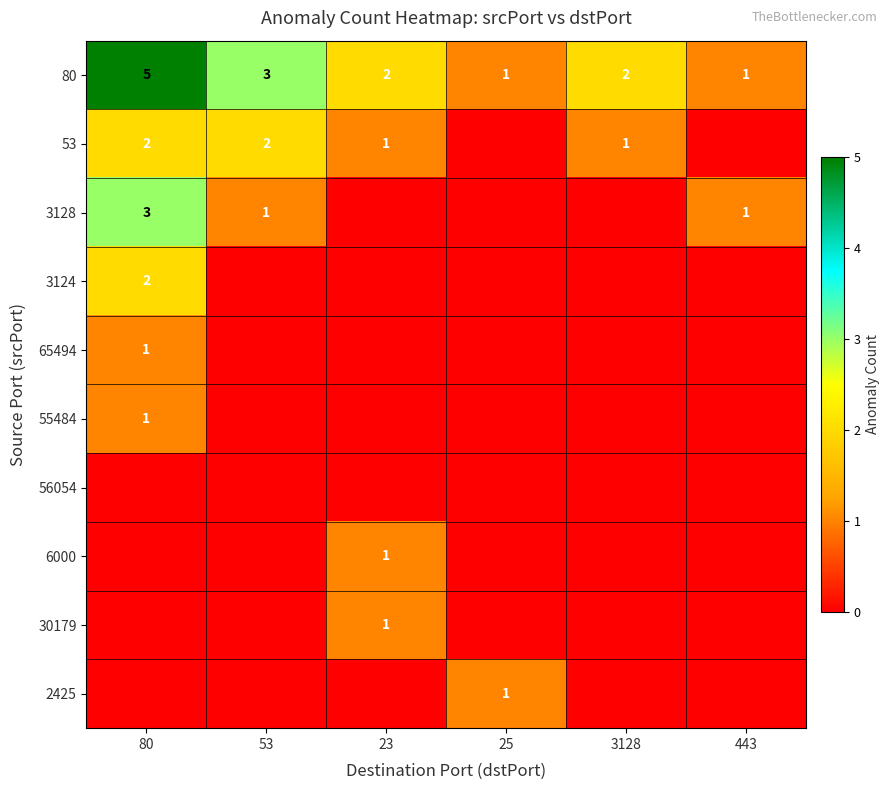

True or false: 80 has a value of 1 at 25.

True